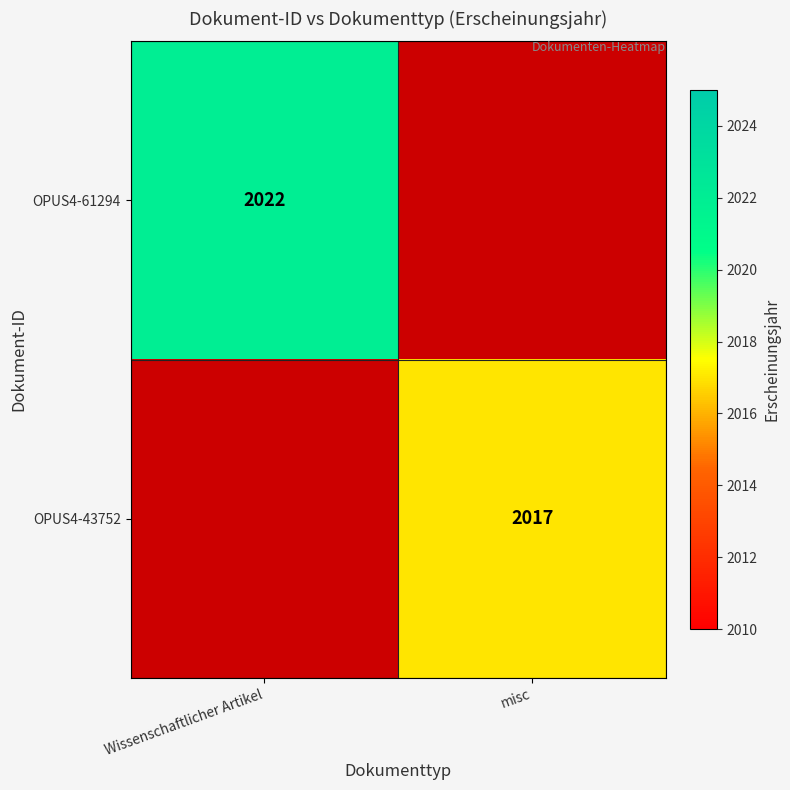

Is it true that OPUS4-43752 equals 2017 at misc?

True